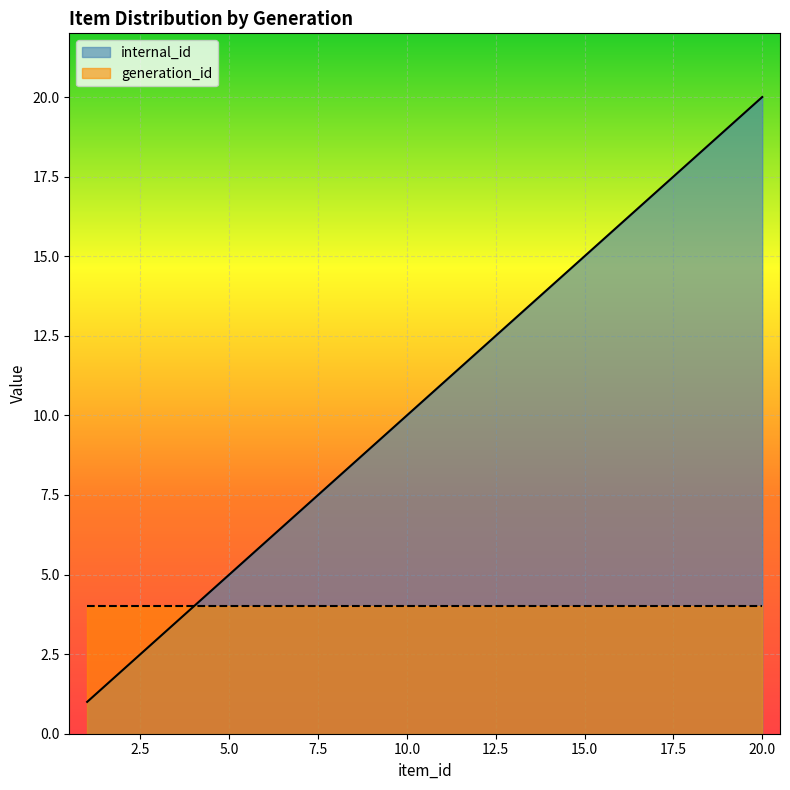

What is the sum of all values?

210